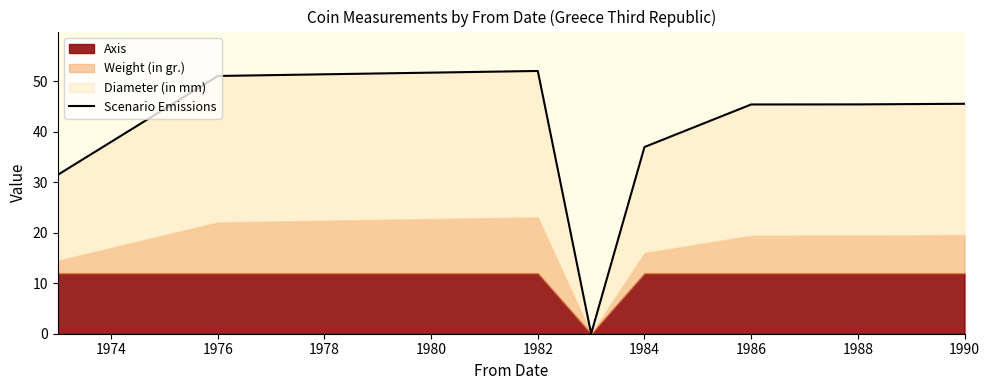

Reading left to right, list all the values displayed in this chart.

31.5	51.1	52.1	0.0	37.0	45.4	45.5	45.6